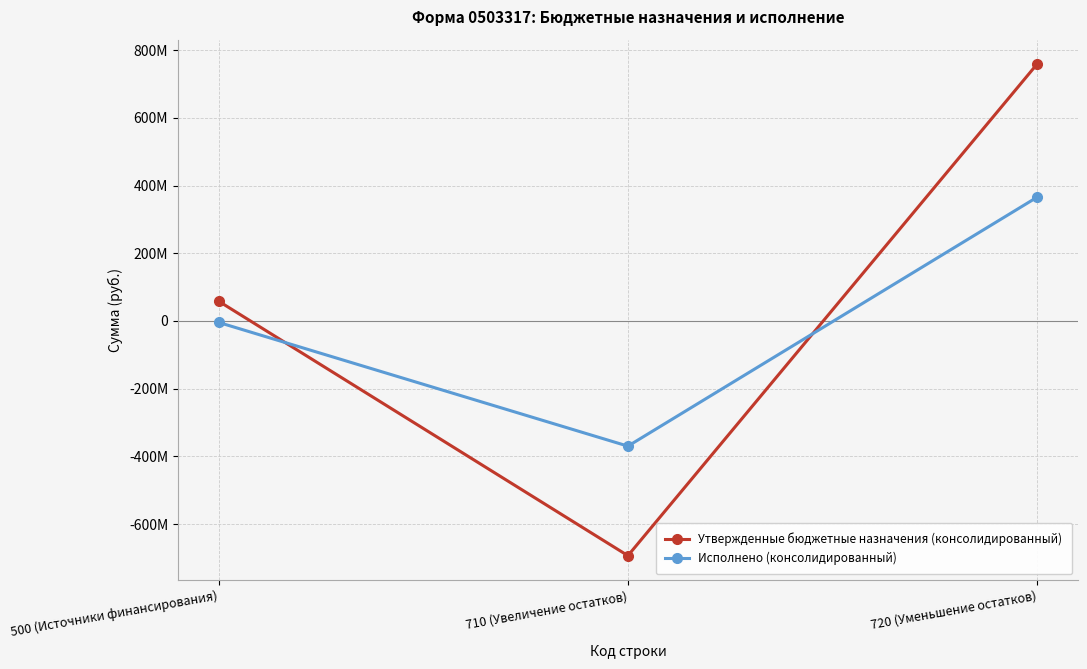

Where is Исполнено (консолидированный) nearest to the value -2241341?

500 (Источники финансирования)